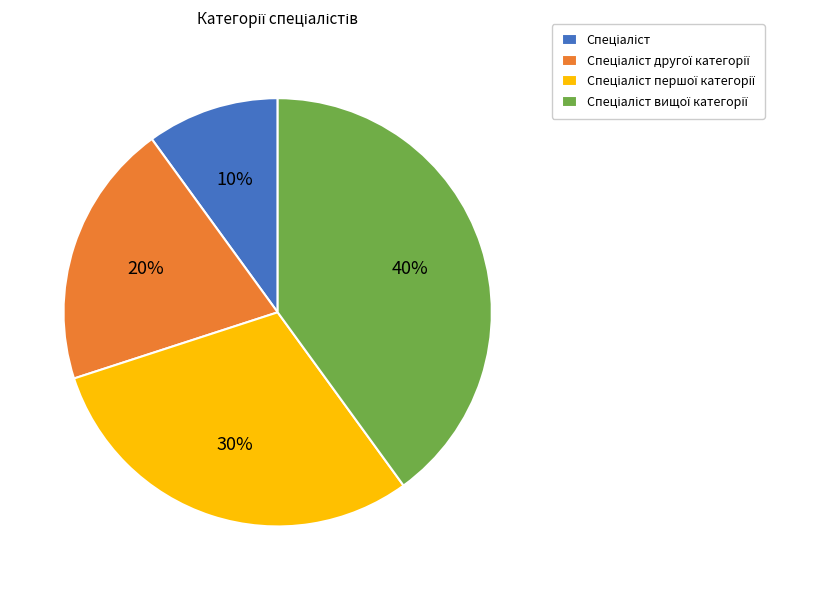

To the nearest percent, what is the average slice percentage?

25%